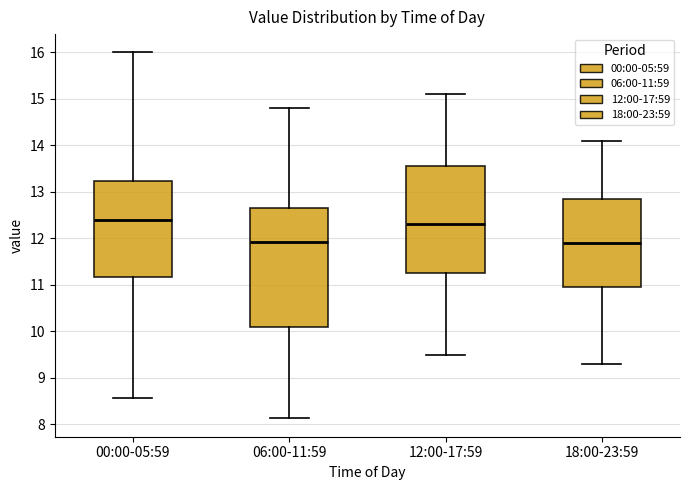

Comparing the boxes themselves (not the whiskers), which one is the tallest?

06:00-11:59